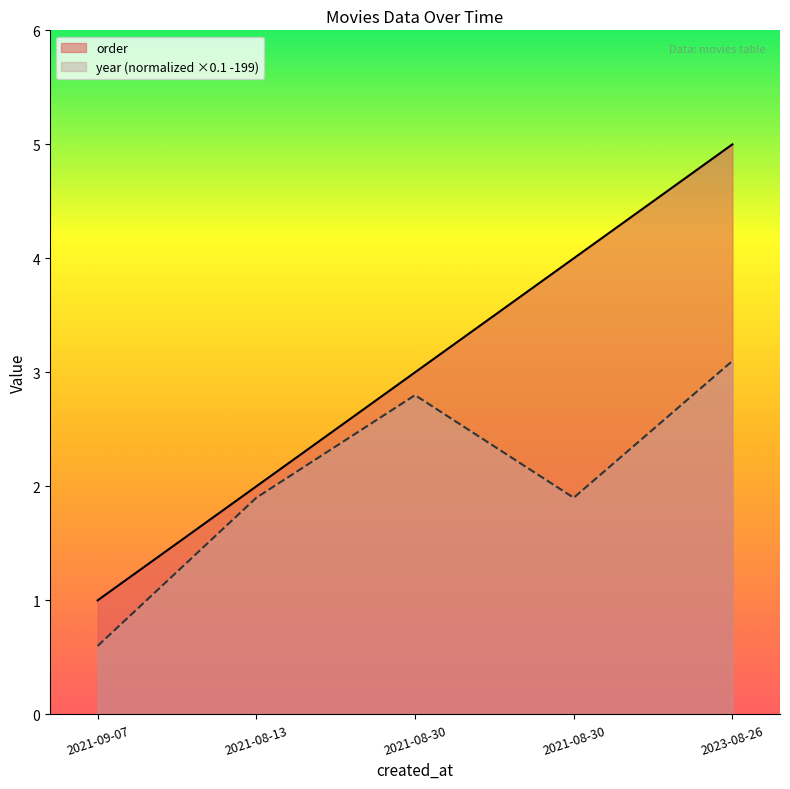

How many values in the year series are below 1?

1